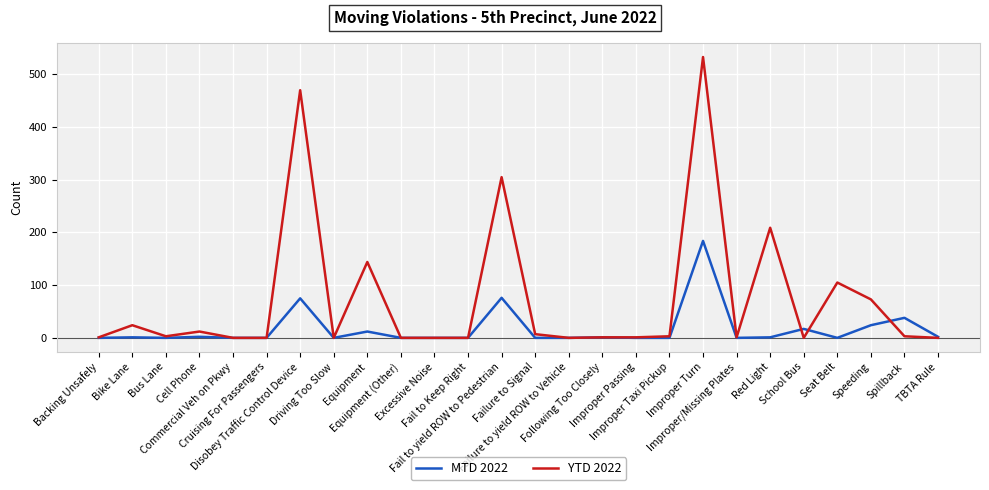

Is it true that YTD 2022 equals -272 at Cruising For Passengers?

False